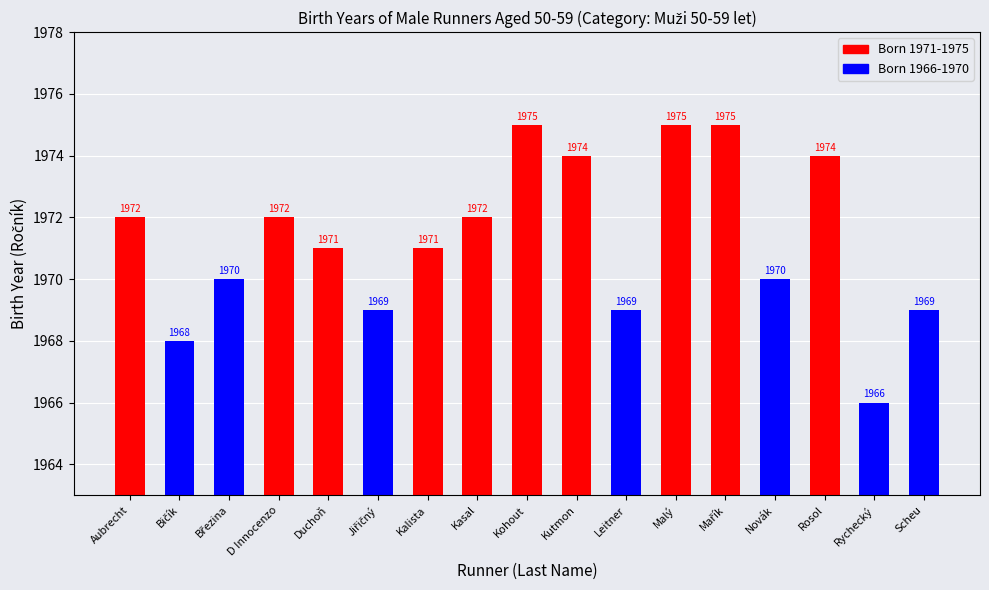

What is the change in value from D Innocenzo to Novák?

-2